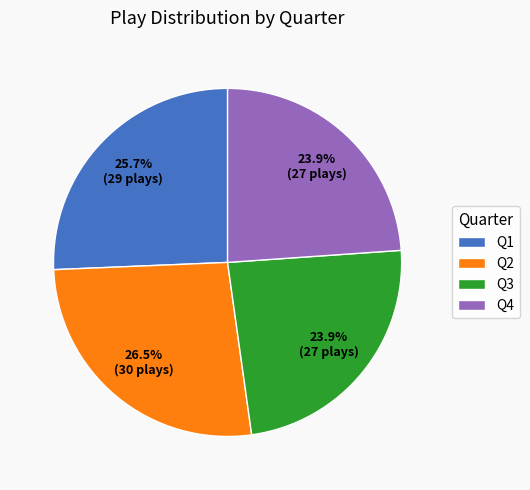

To the nearest percent, what portion does Q4 represent?

24%